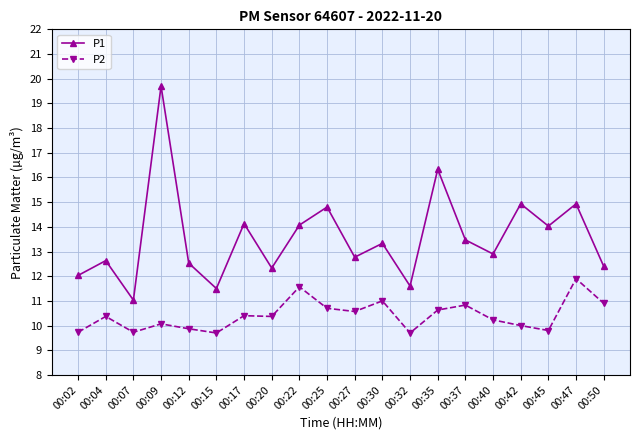

Which series changed the most between 00:09 and 00:15?

P1